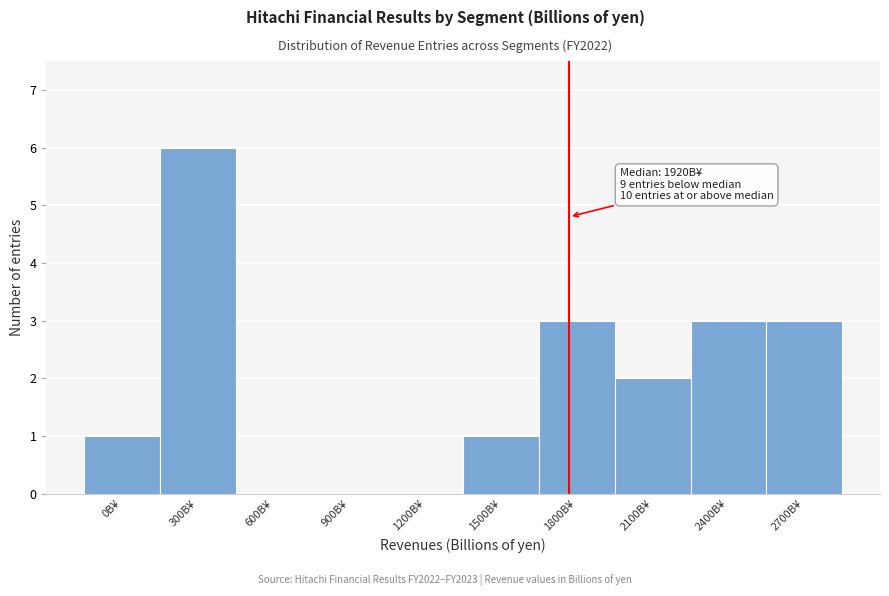

Reading left to right, extract all data points from this chart.

0B¥=1	300B¥=6	600B¥=0	900B¥=0	1200B¥=0	1500B¥=1	1800B¥=3	2100B¥=2	2400B¥=3	2700B¥=3